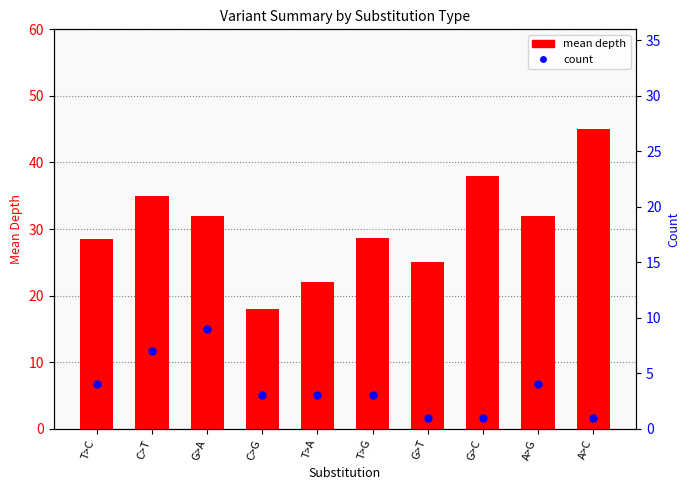

Is the value of mean depth at T>C greater than the value of count at G>C?

Yes